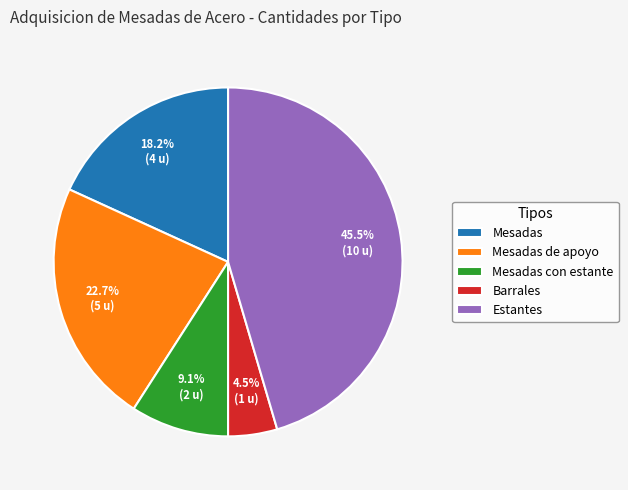

Is Mesadas de apoyo the majority of the pie?

No